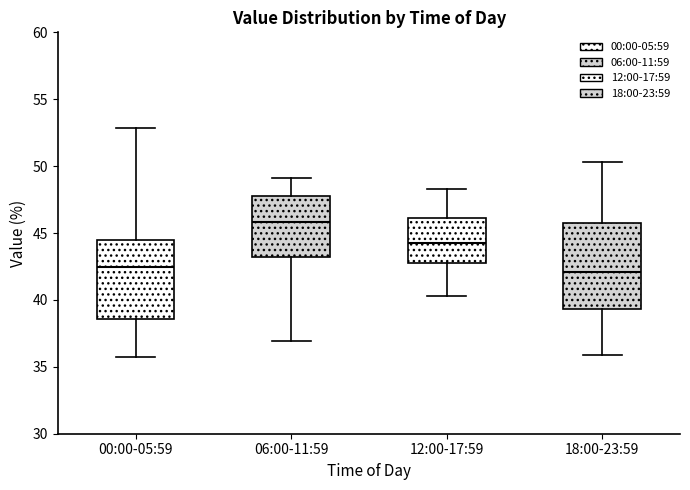

Where is the lower edge of the box for 00:00-05:59 on the y-axis? The values are not printed on the chart, so give them approximately, as read against the axis.

38.5